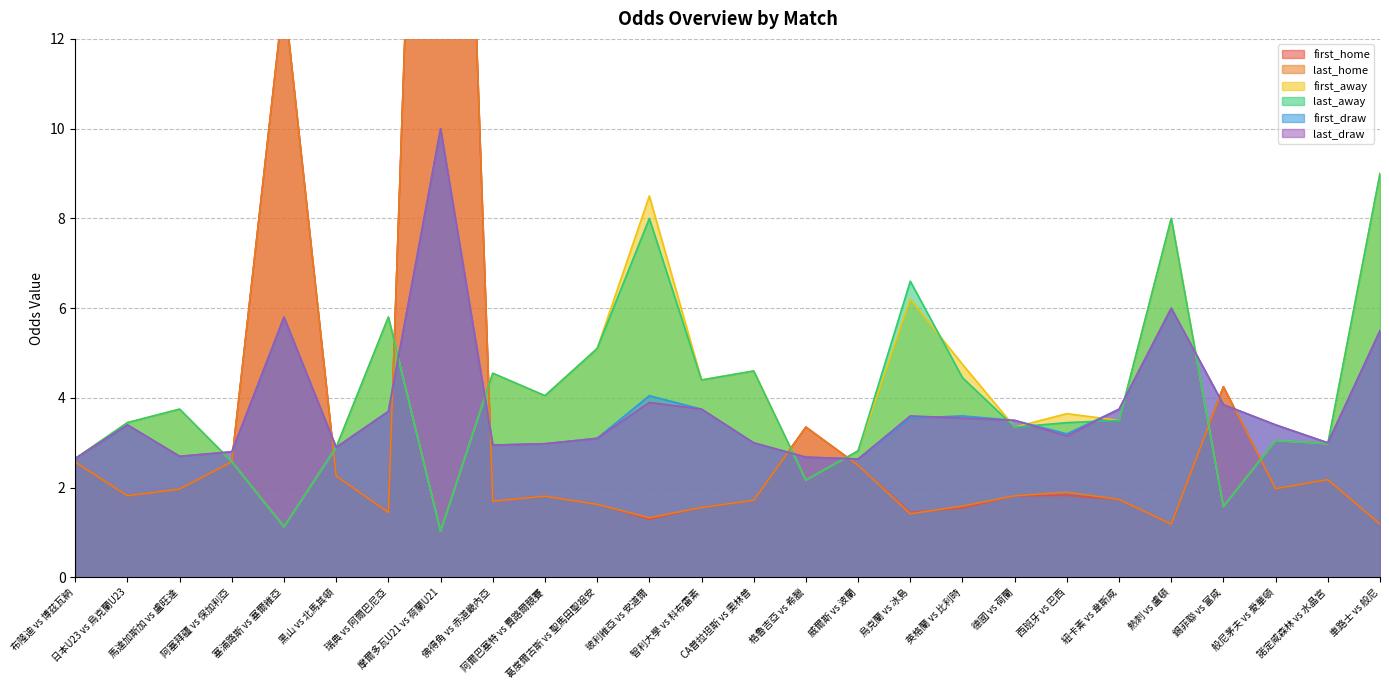

Which category has the lowest value in the first_away series?

摩爾多瓦U21 vs 荷蘭U21